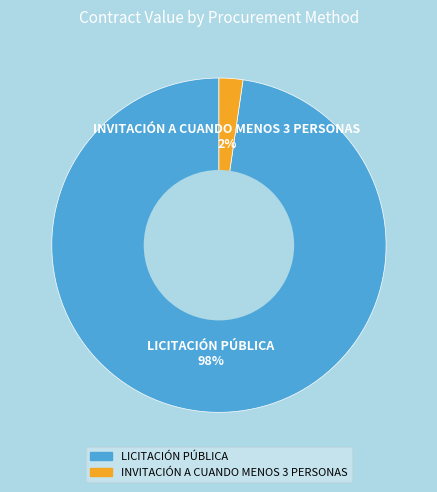

Is it true that LICITACIÓN PÚBLICA is 98% of the pie?

True